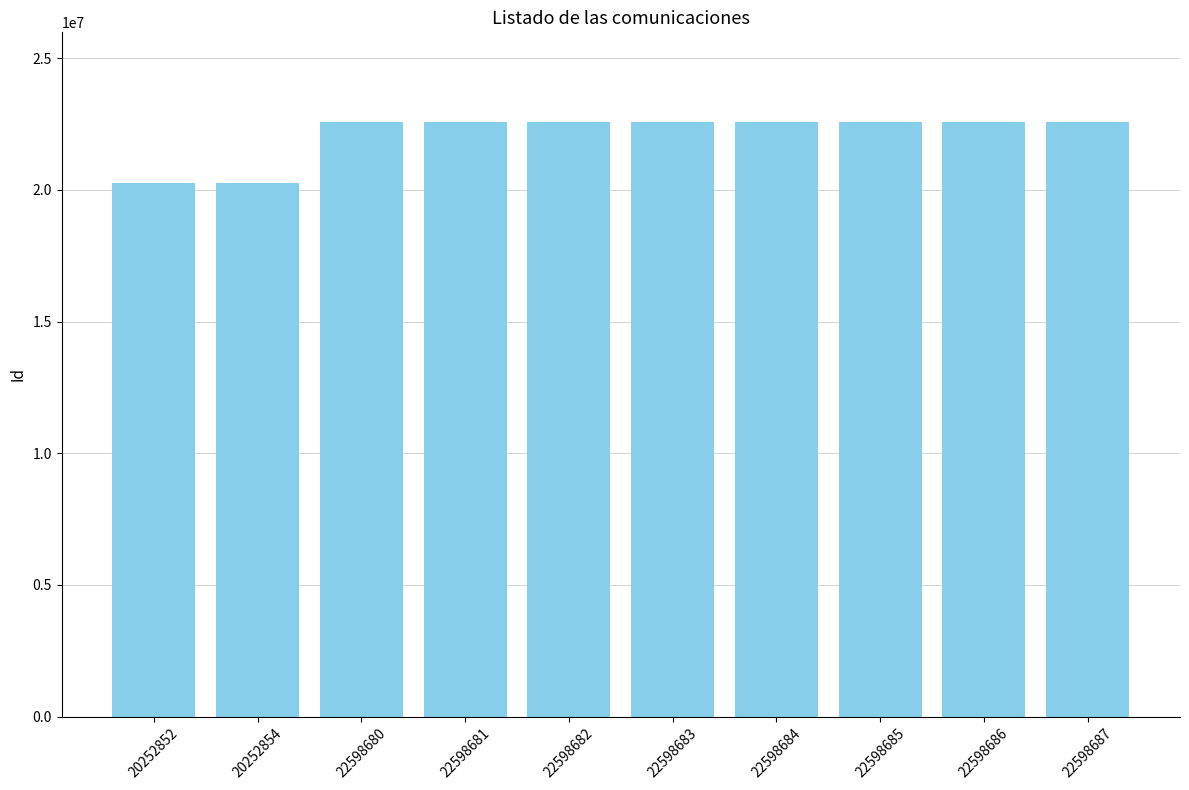

True or false: the data shows 35987279 at 22598682.

False